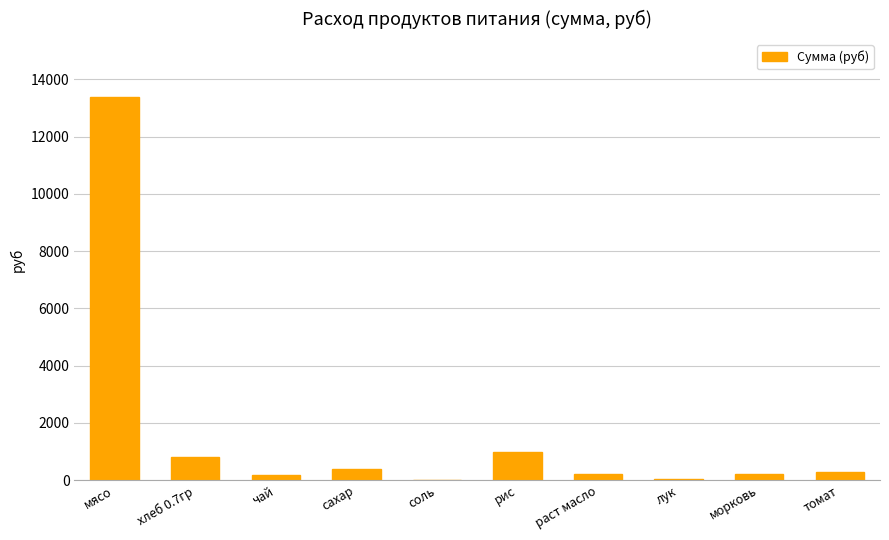

What is the sum of all values?

16508.1